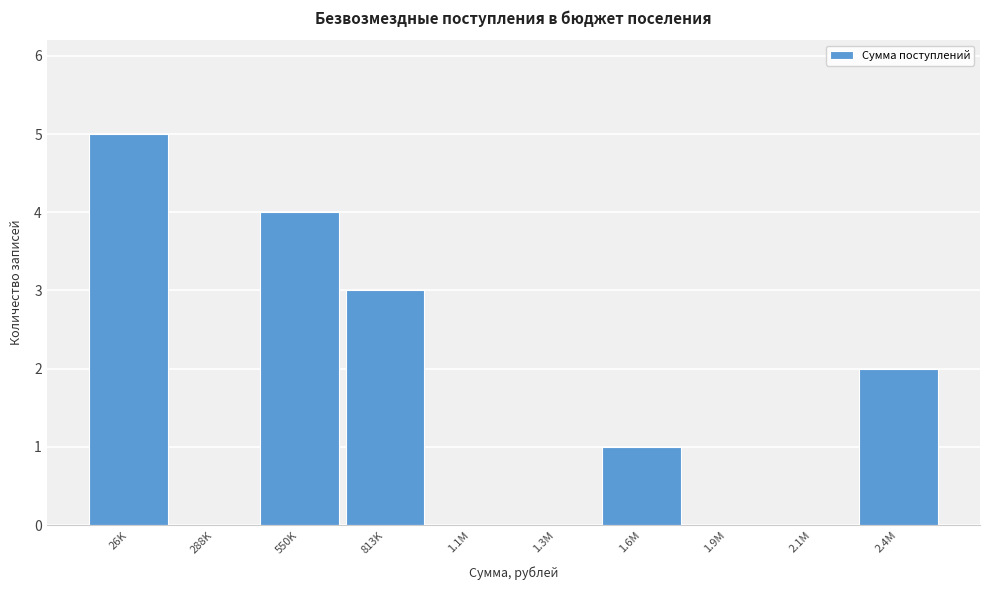

Reading right to left, transcribe all the data shown in this chart.

2.4M=2	2.1M=0	1.9M=0	1.6M=1	1.3M=0	1.1M=0	813K=3	550K=4	288K=0	26K=5